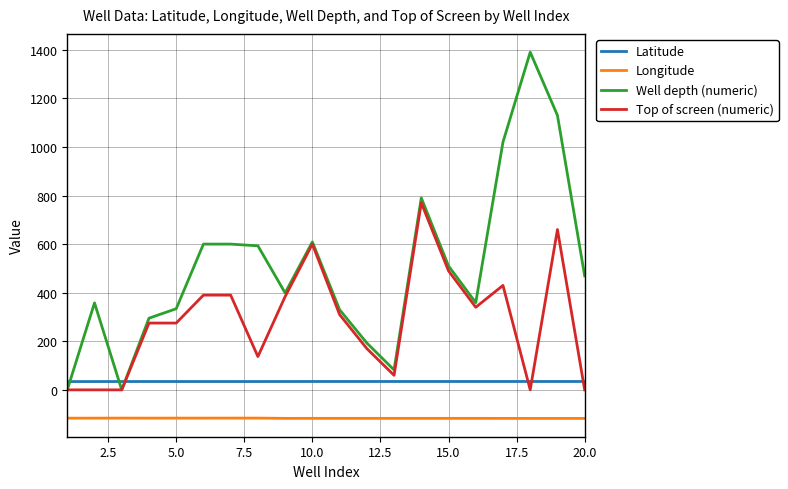

Which series has the widest spread of values?

Well depth (numeric)